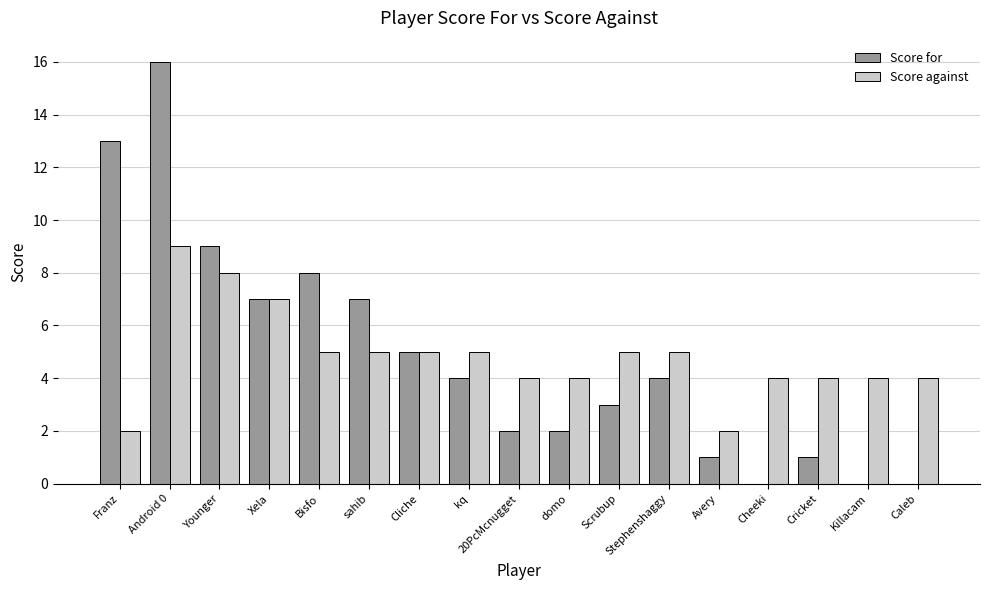

What is the average value of the Score for series?

5